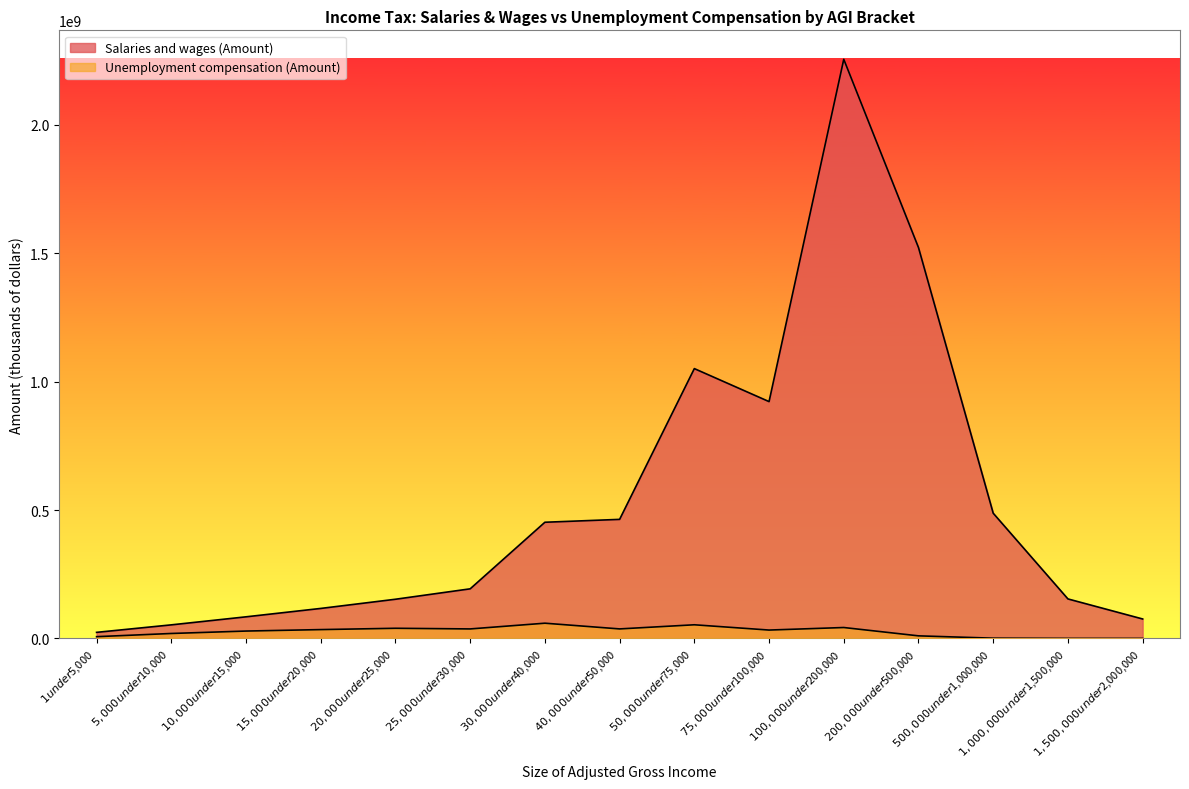

Which label corresponds to the largest value in the chart?

$100,000 under $200,000